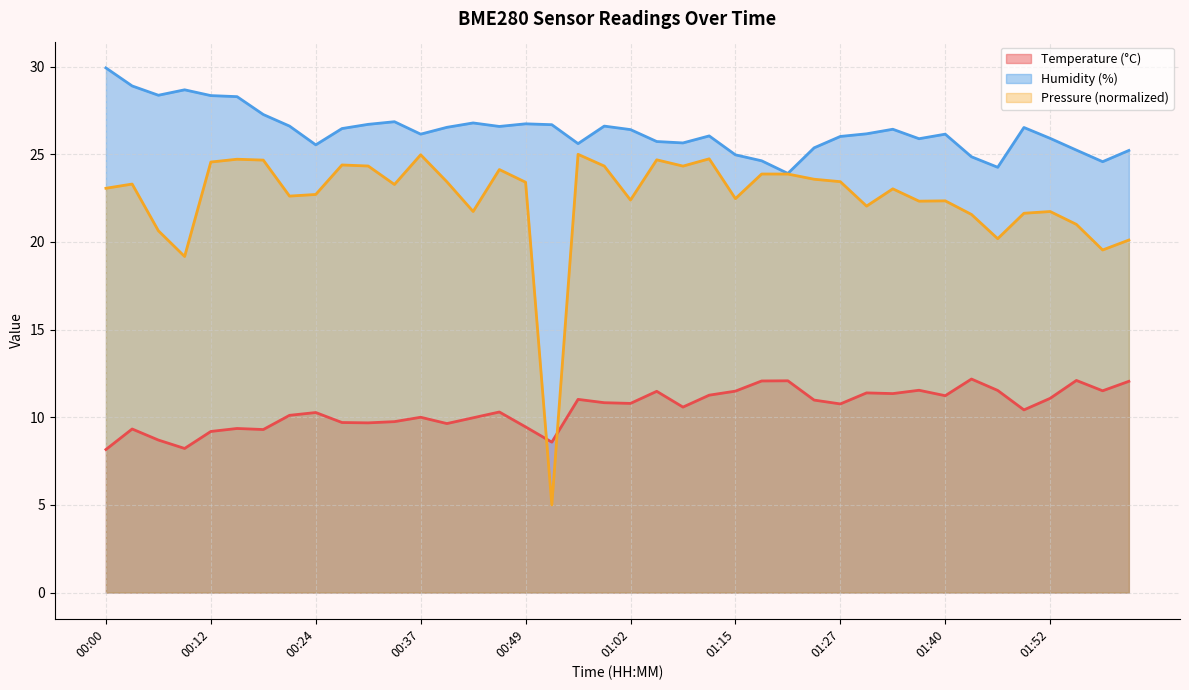

How many values in the Temperature (°C) series are below 10?

14